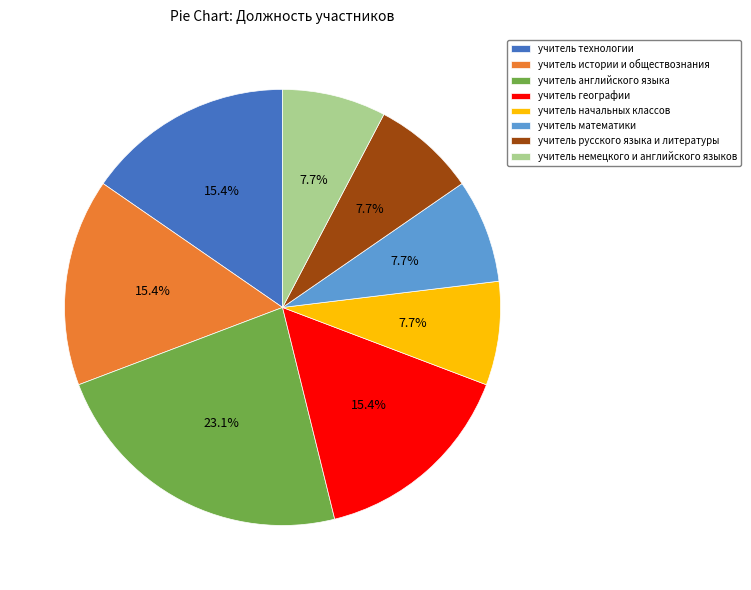

To the nearest percent, what is the combined percentage of учитель начальных классов and учитель технологии?

23%